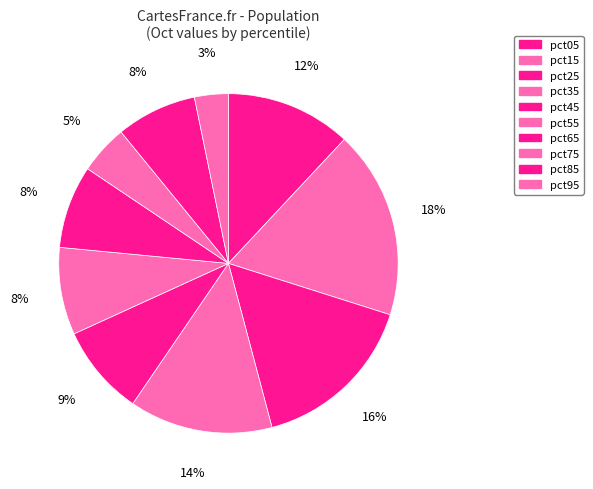

Is there a majority slice in this chart?

No